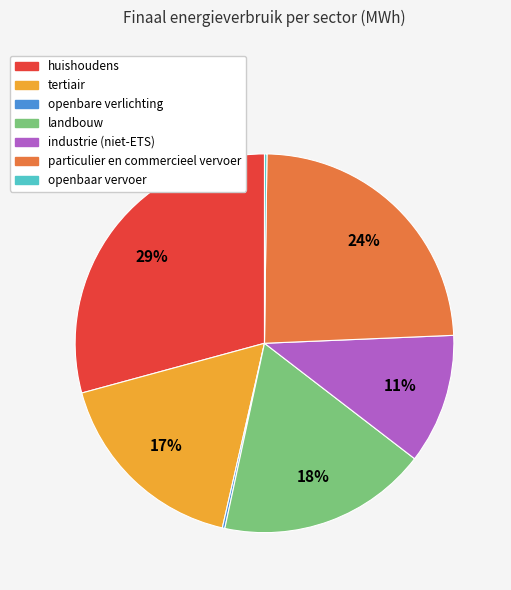

Does tertiair represent more than half of the total?

No